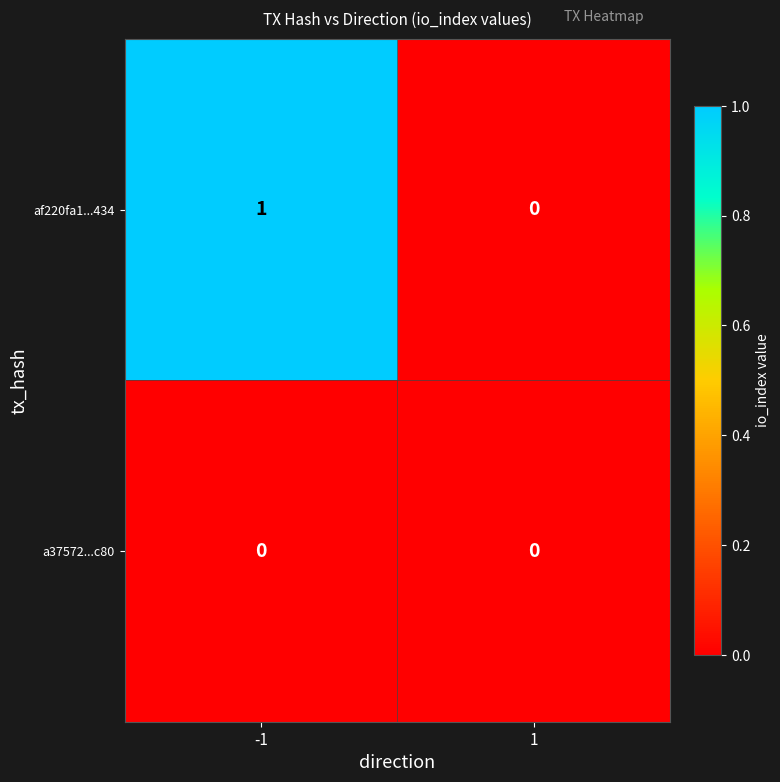

Reading left to right, list all the values displayed in this chart.

af220fa1...434: -1=1	1=0
a37572...c80: -1=0	1=0